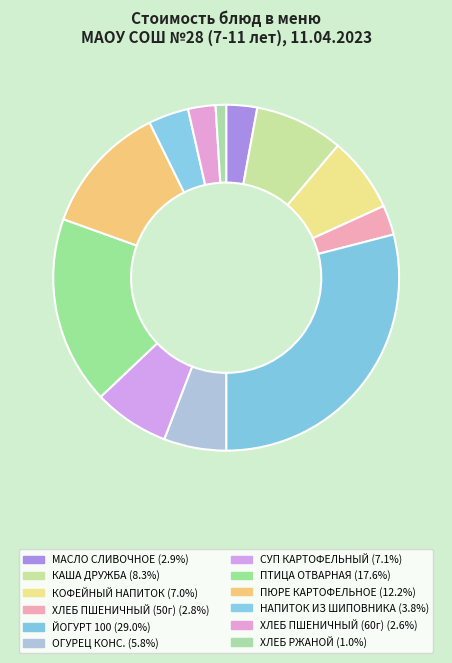

What percentage is NOT represented by ОГУРЕЦ КОНС.?

94.2%